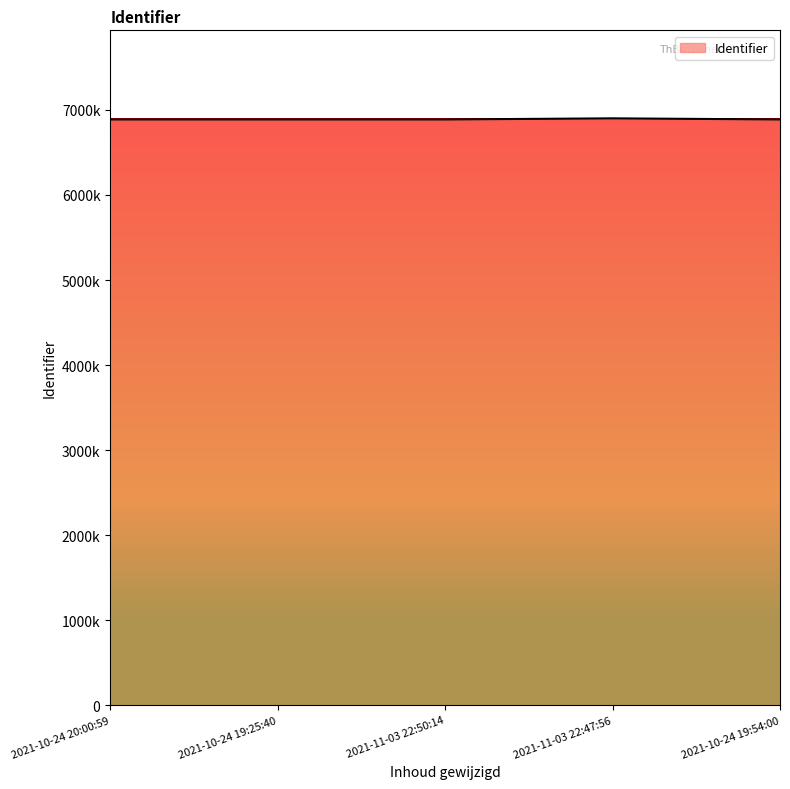

Does the chart have visible grid lines?

No